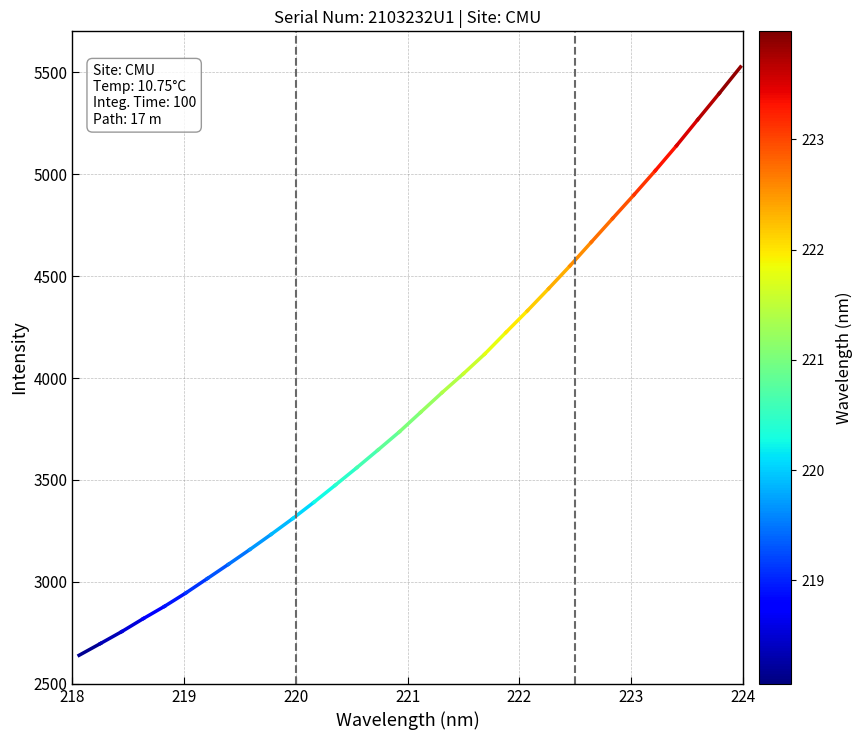

How many lines are shown in the chart?

1